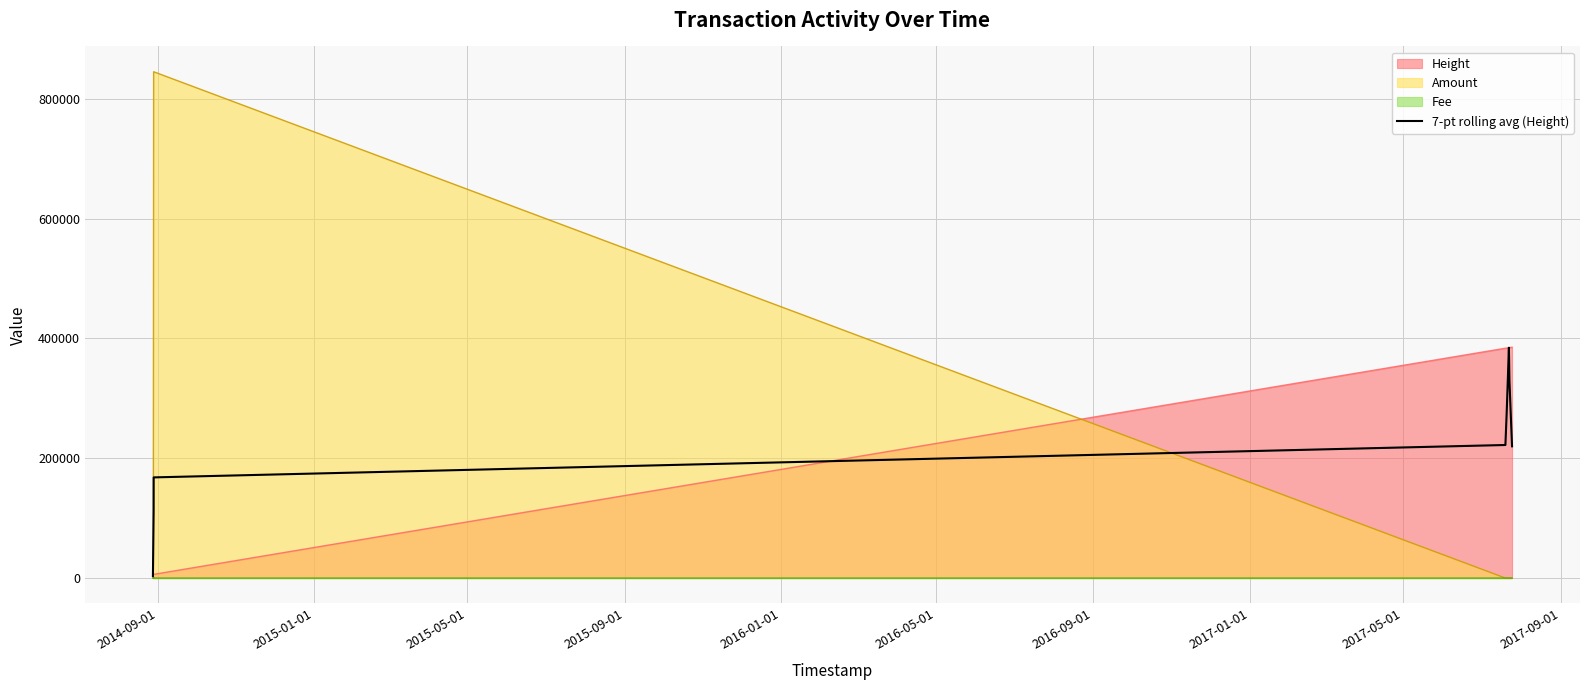

What is the maximum value for Height?

385287.0